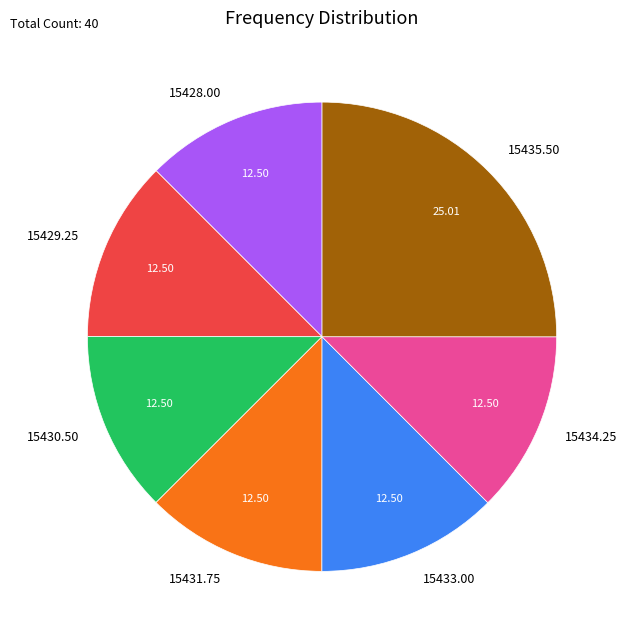

Combined, do 15434.25 and 15431.75 account for over 50%?

No